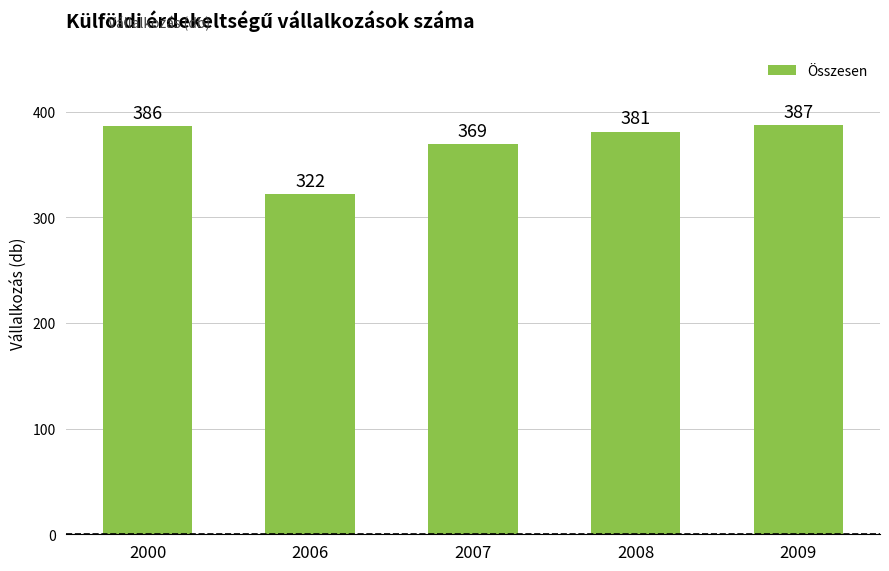

What is the value of the 2nd bar from the left?

322